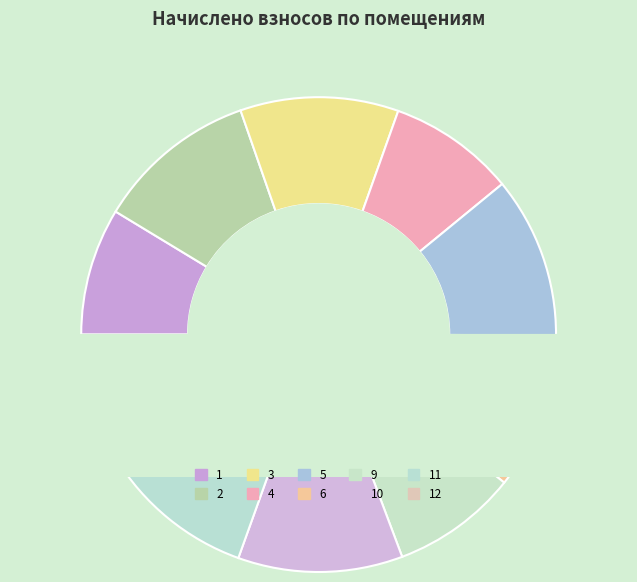

Count the number of slices in the pie.

10